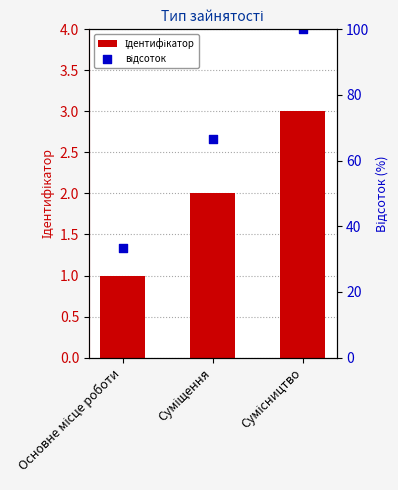

Is the value of відсоток at Сумісництво greater than the value of Ідентифікатор at Сумісництво?

Yes